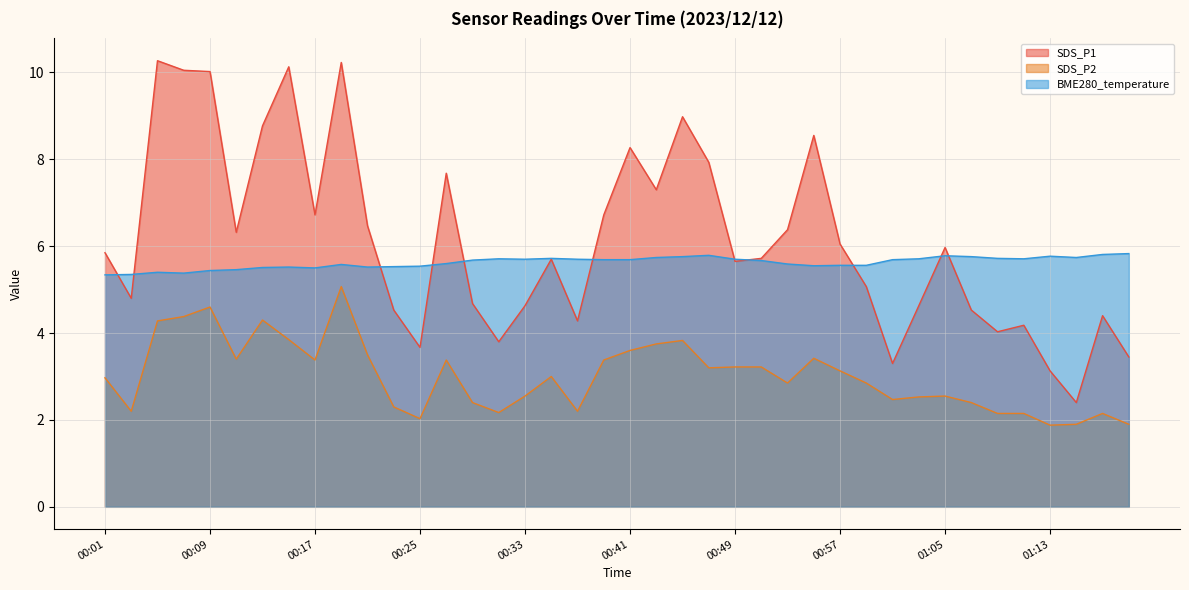

What is the value of the BME280_temperature point at the 18th from the left?

5.7